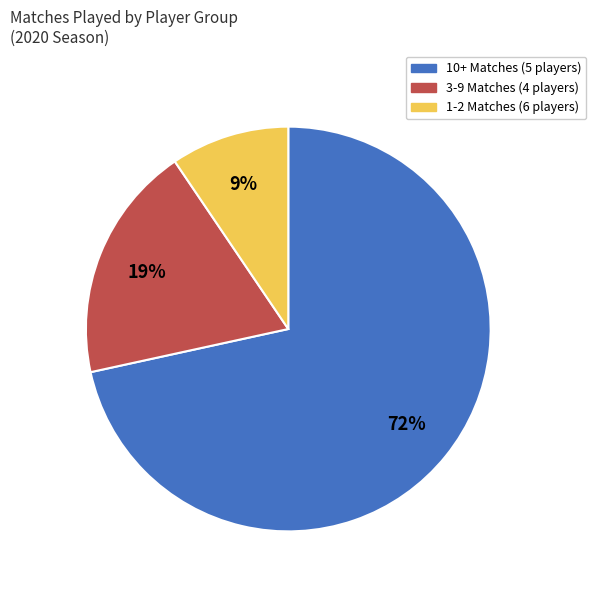

To the nearest percent, what is the average slice percentage?

33%